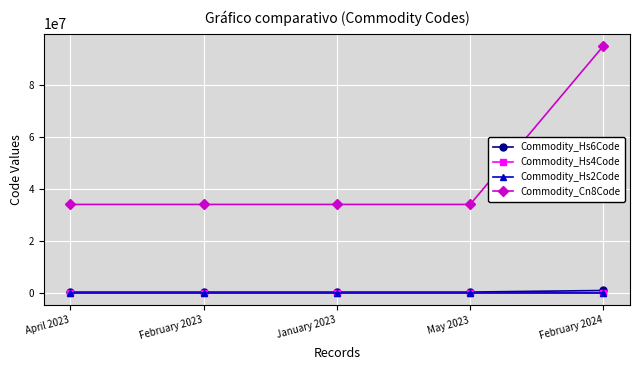

What is the difference between the Commodity_Hs6Code values at May 2023 and February 2024?

609890